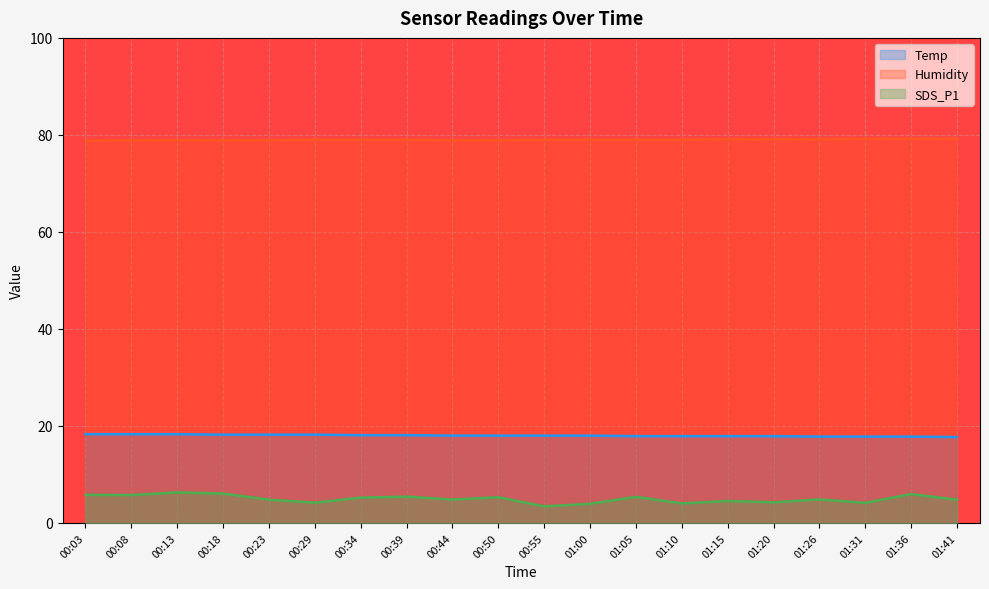

What is the sum of all SDS_P1 values?

98.9